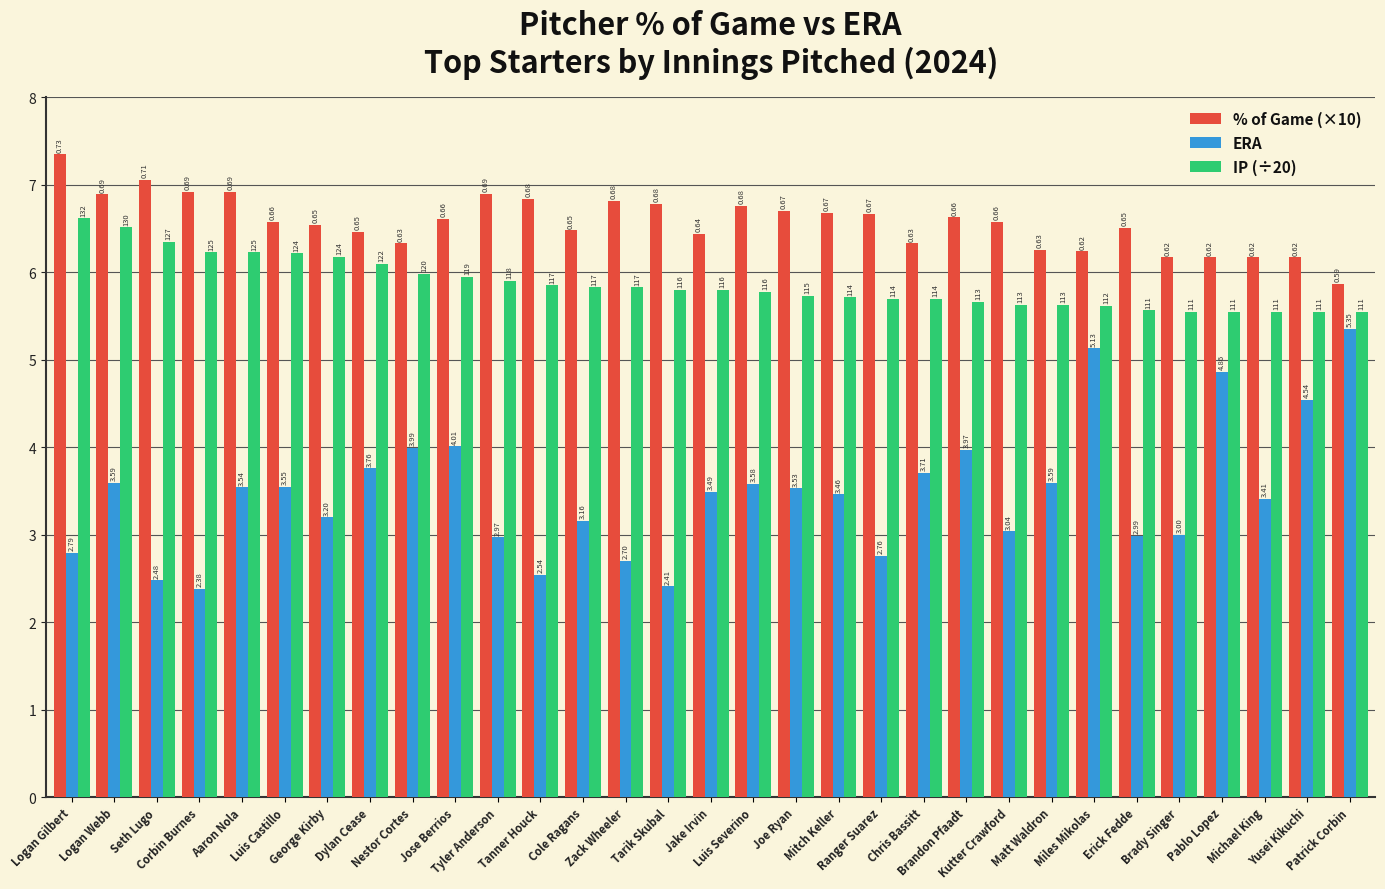

What are all the series names shown in the legend?

% of Game (×10), ERA, IP (÷20)